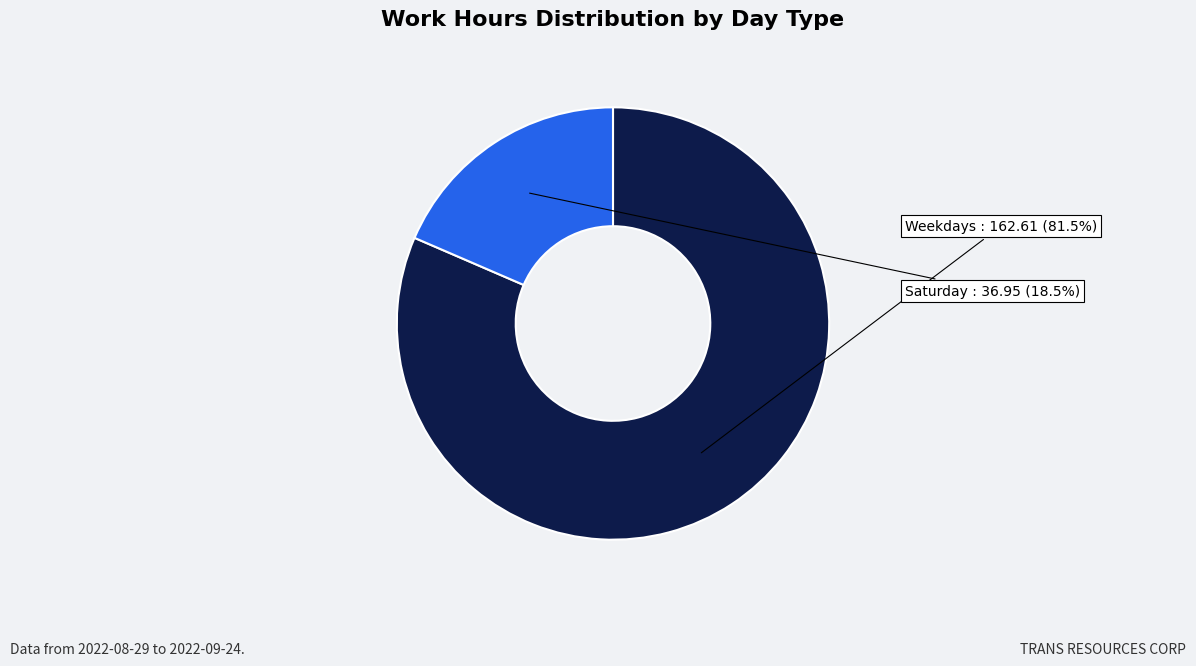

Is there any slice that represents more than half of the pie?

Yes